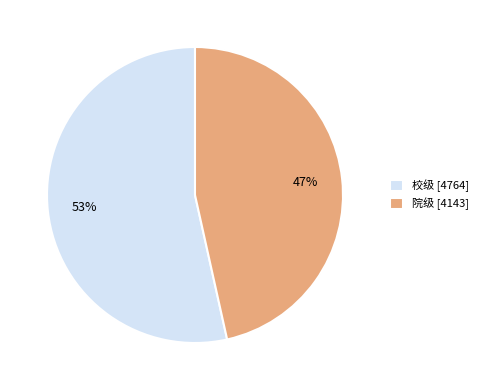

To the nearest percent, what percentage of the pie is 校级?

53%